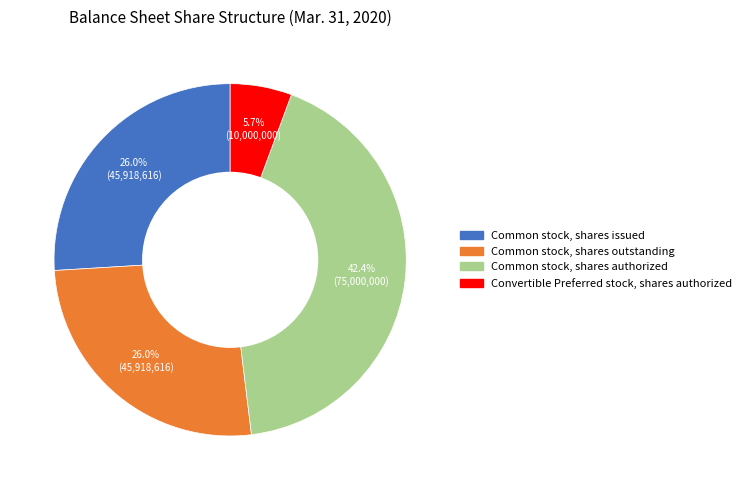

What percentage do Convertible Preferred stock, shares authorized and Common stock, shares authorized together represent?

48.1%